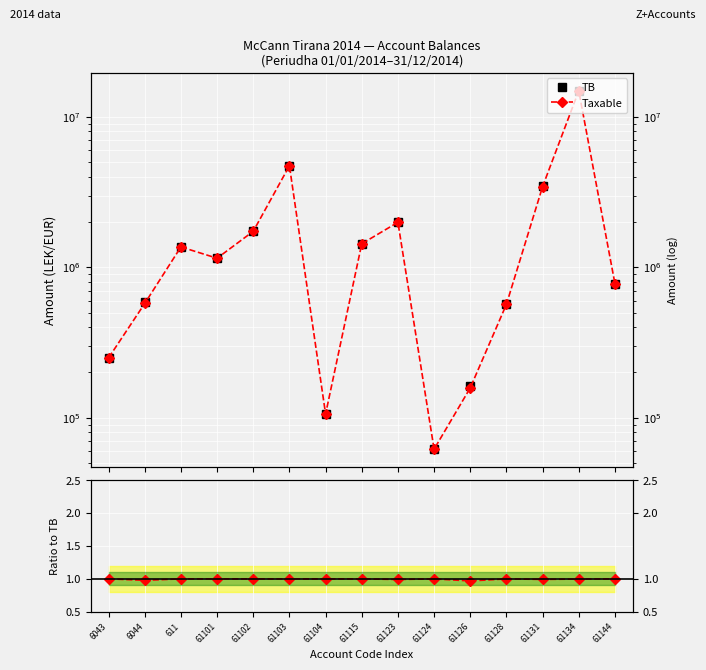

Which label corresponds to the largest value in the chart?

61134